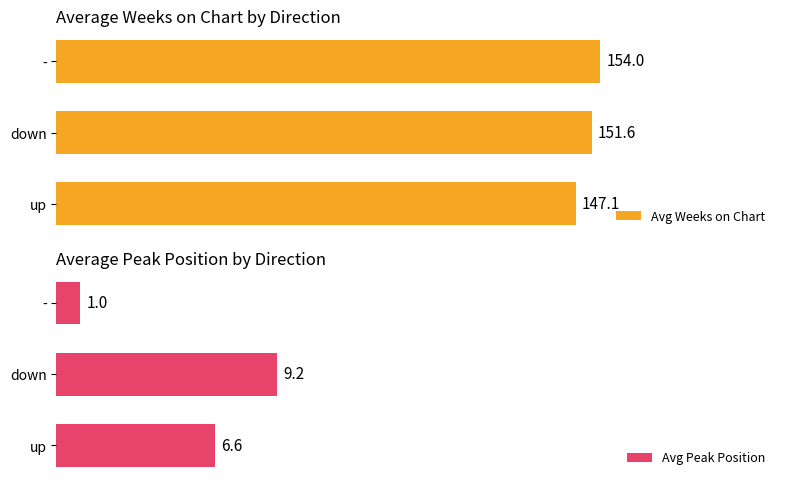

List the series in order of their overall mean, lowest first.

Avg Peak Position, Avg Weeks on Chart